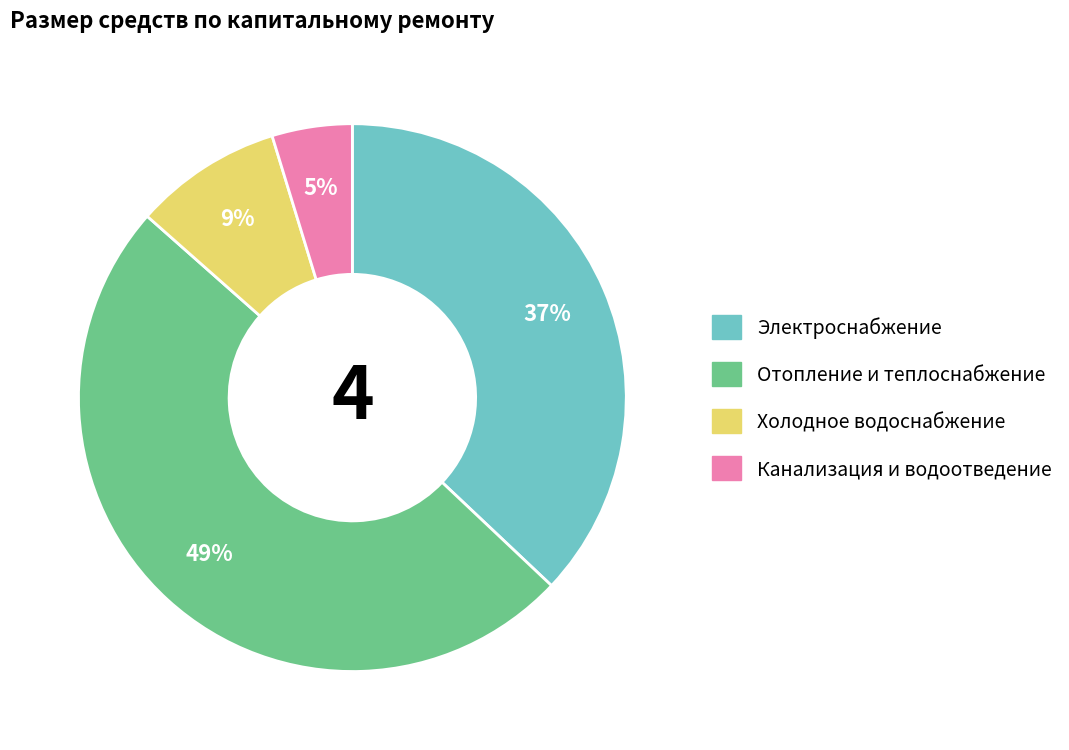

Is the sum of Холодное водоснабжение and Отопление и теплоснабжение greater than half?

Yes